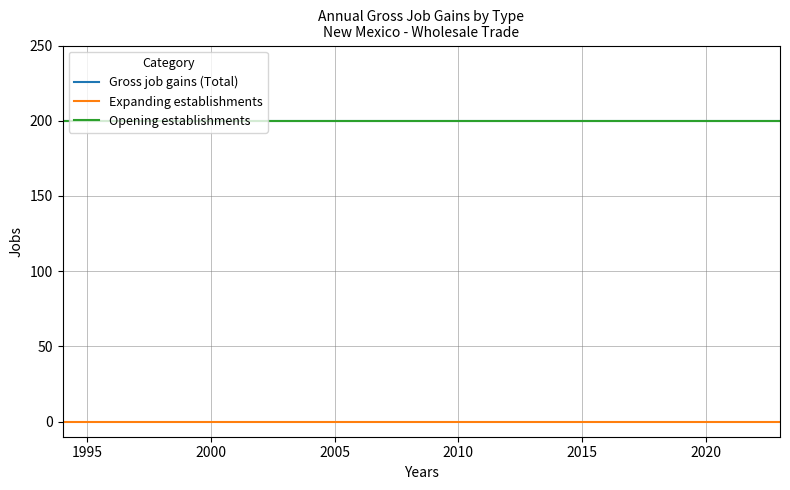

Is this an area chart (filled region under the line)?

No